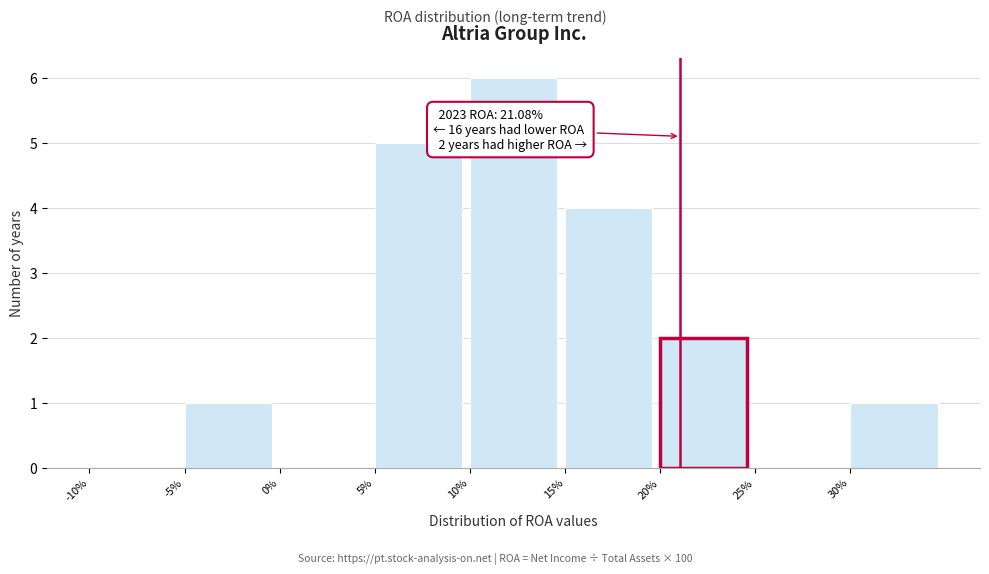

Reading left to right, list all the values displayed in this chart.

-10%=0	-5%=1	0%=0	5%=5	10%=6	15%=4	20%=2	25%=0	30%=1